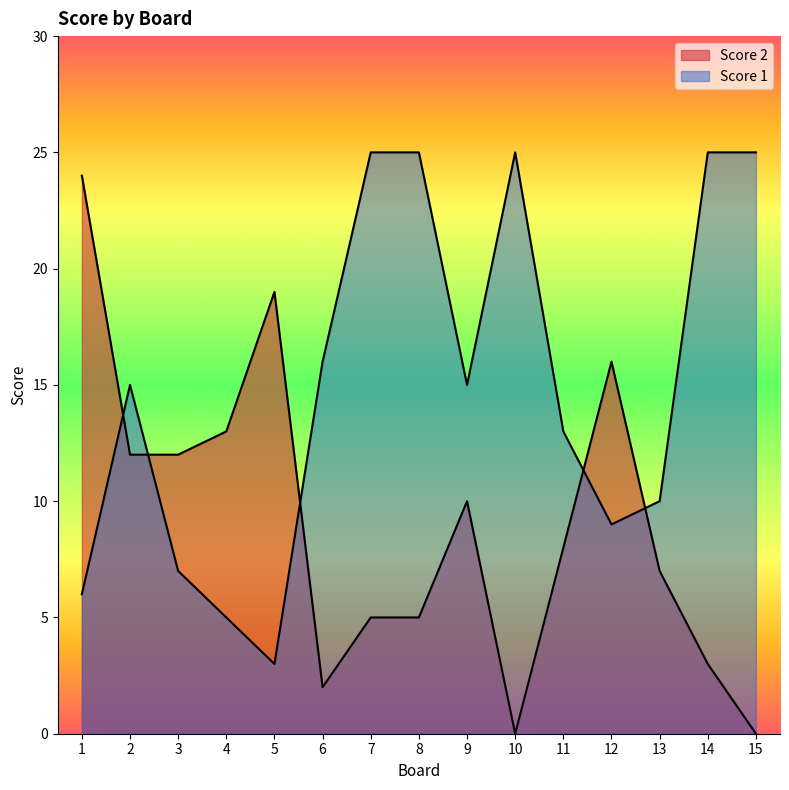

Which series has the widest spread of values?

Score 2